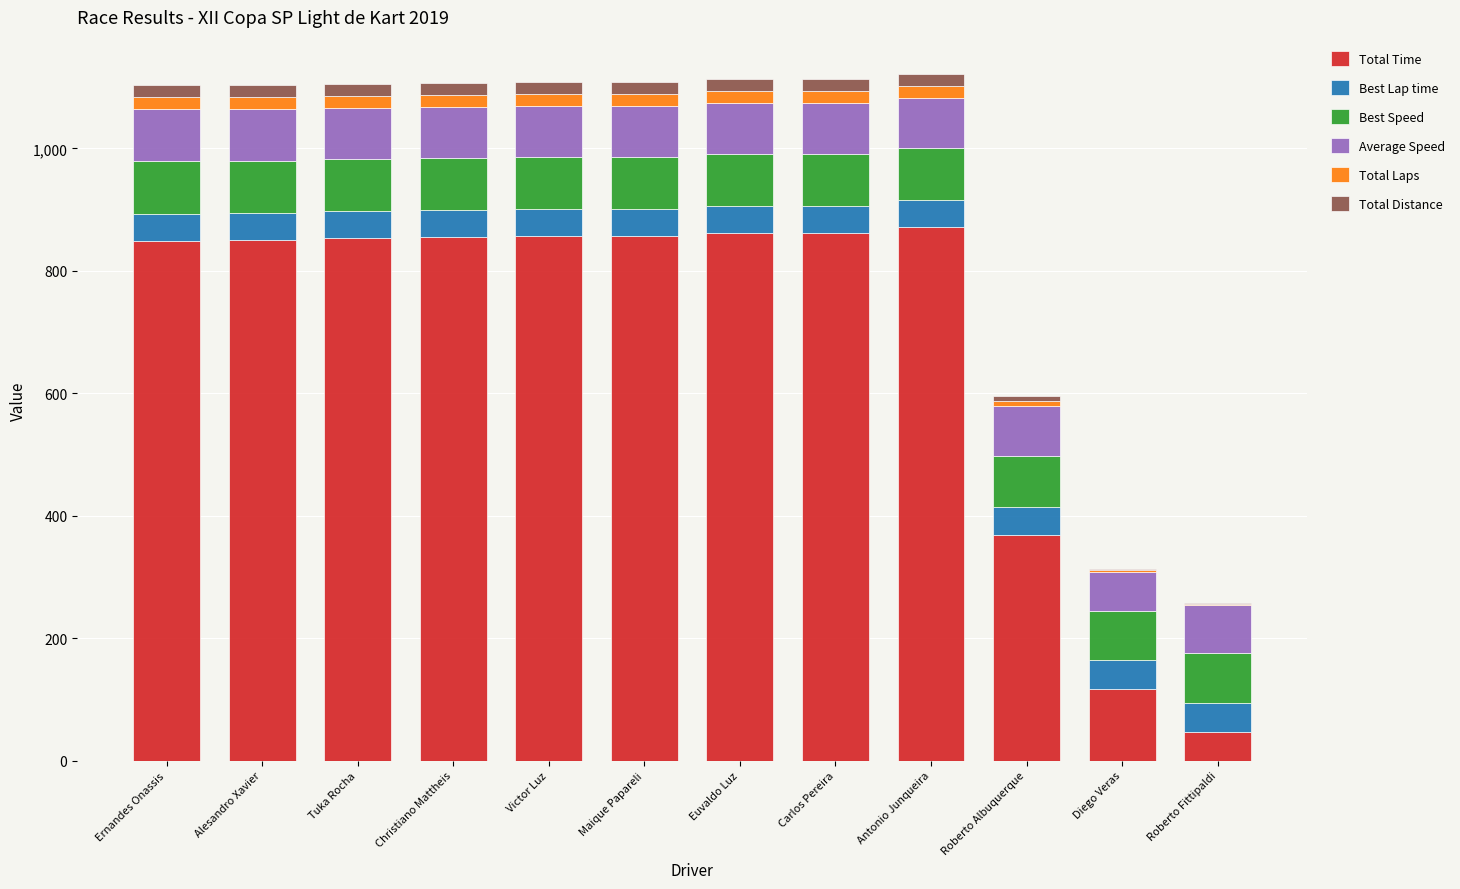

What is the maximum value for Total Time?

871.4